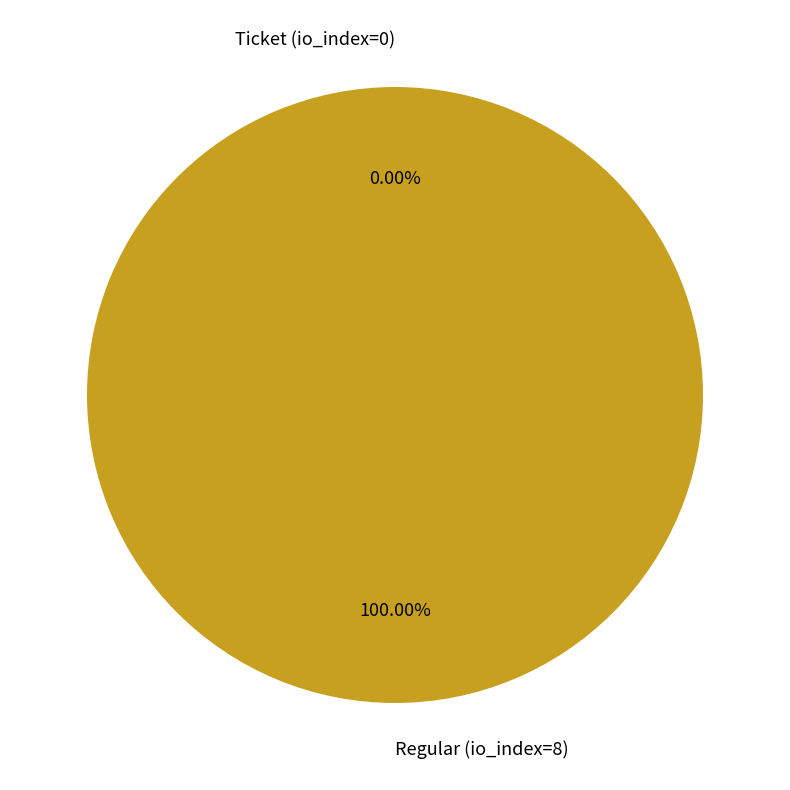

True or false: Regular (io_index=8) accounts for 88% of the total.

False